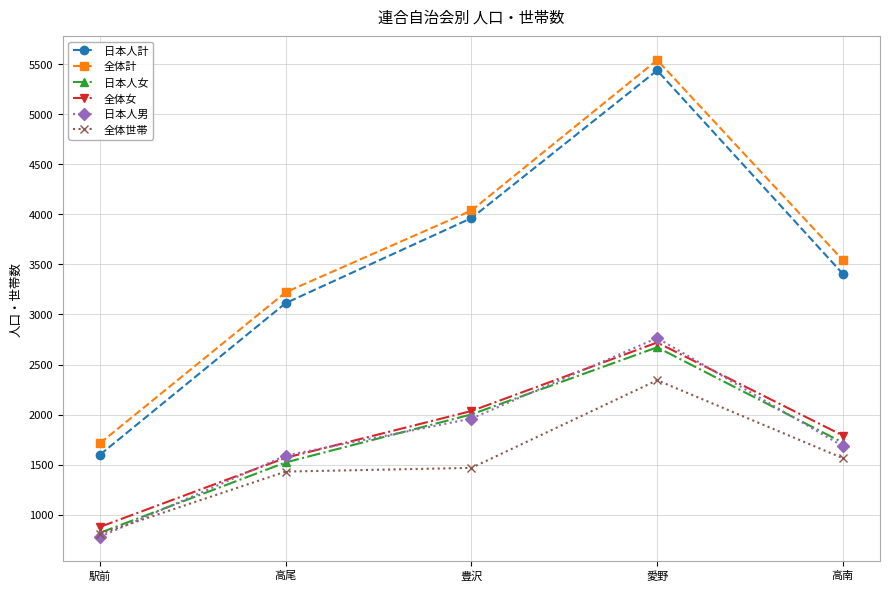

Read the 日本人男 value at 駅前, to the nearest 100.

800